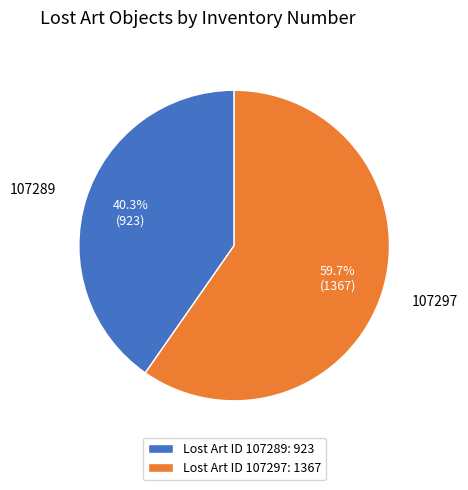

How many slices are in this pie chart?

2